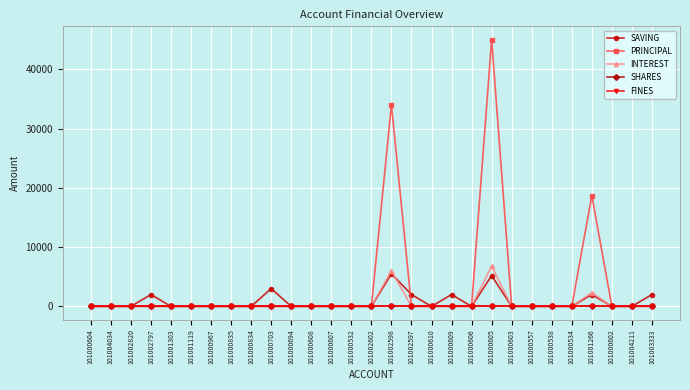

Does the chart have visible grid lines?

Yes